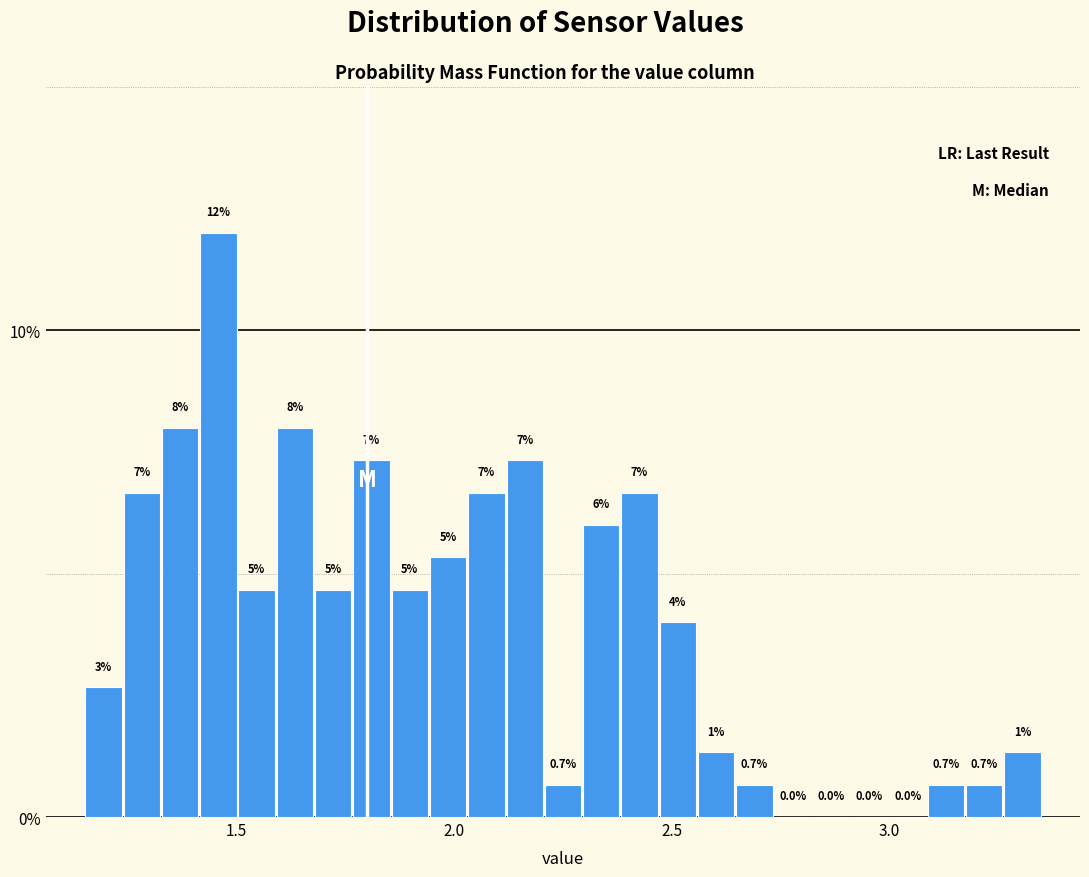

Read against the x-axis, roughly where is the centre of the tallest bar?

1.45